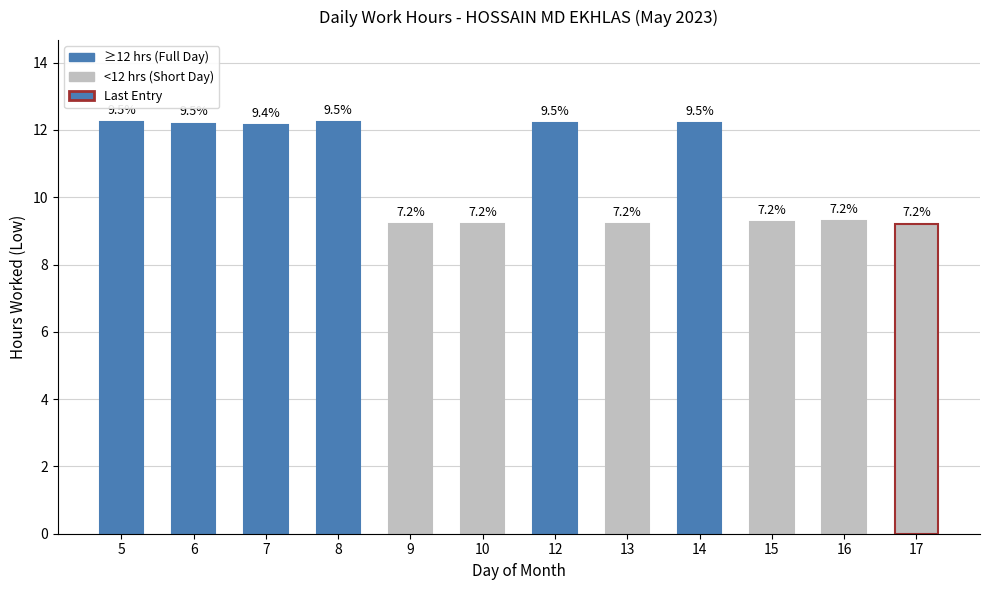

How many bars are there in total?

12